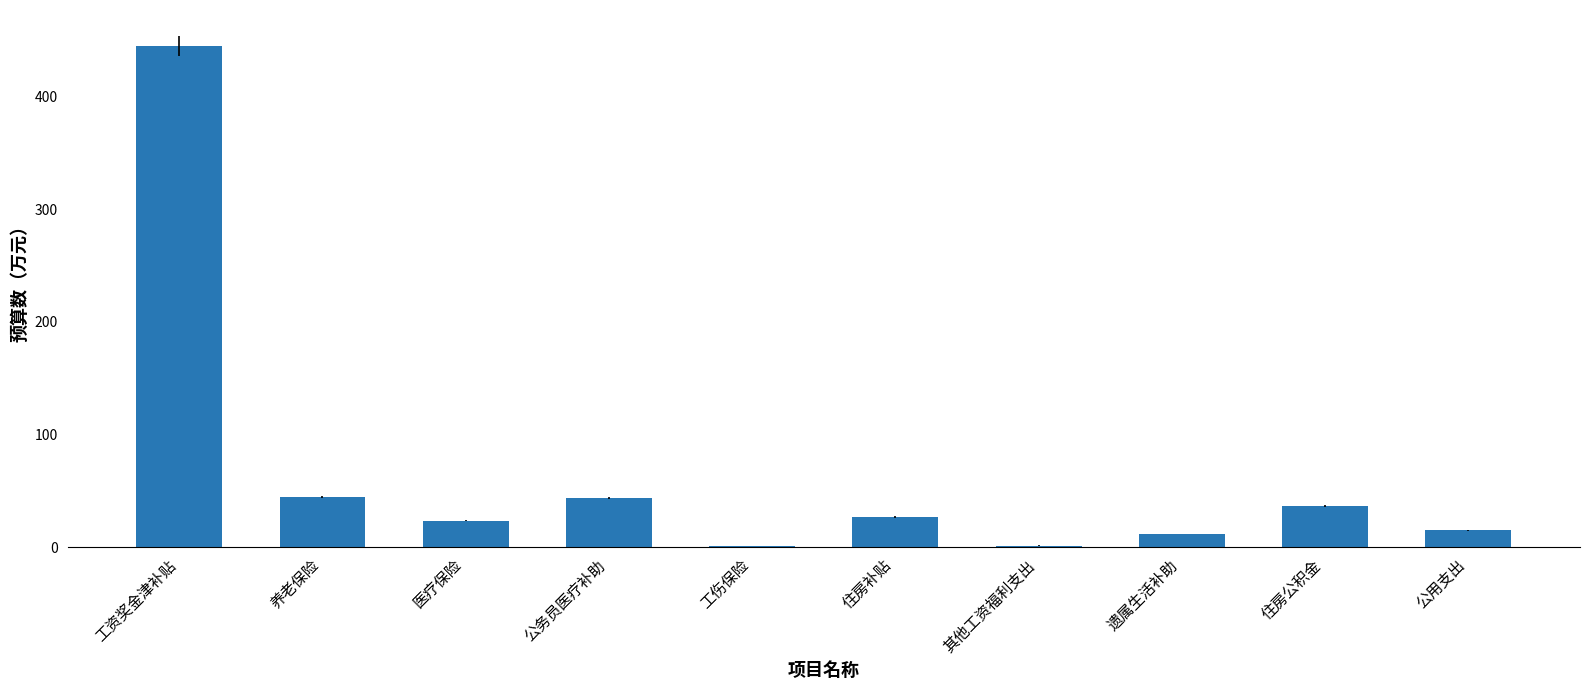

Where does the data first go above 26?

工资奖金津补贴